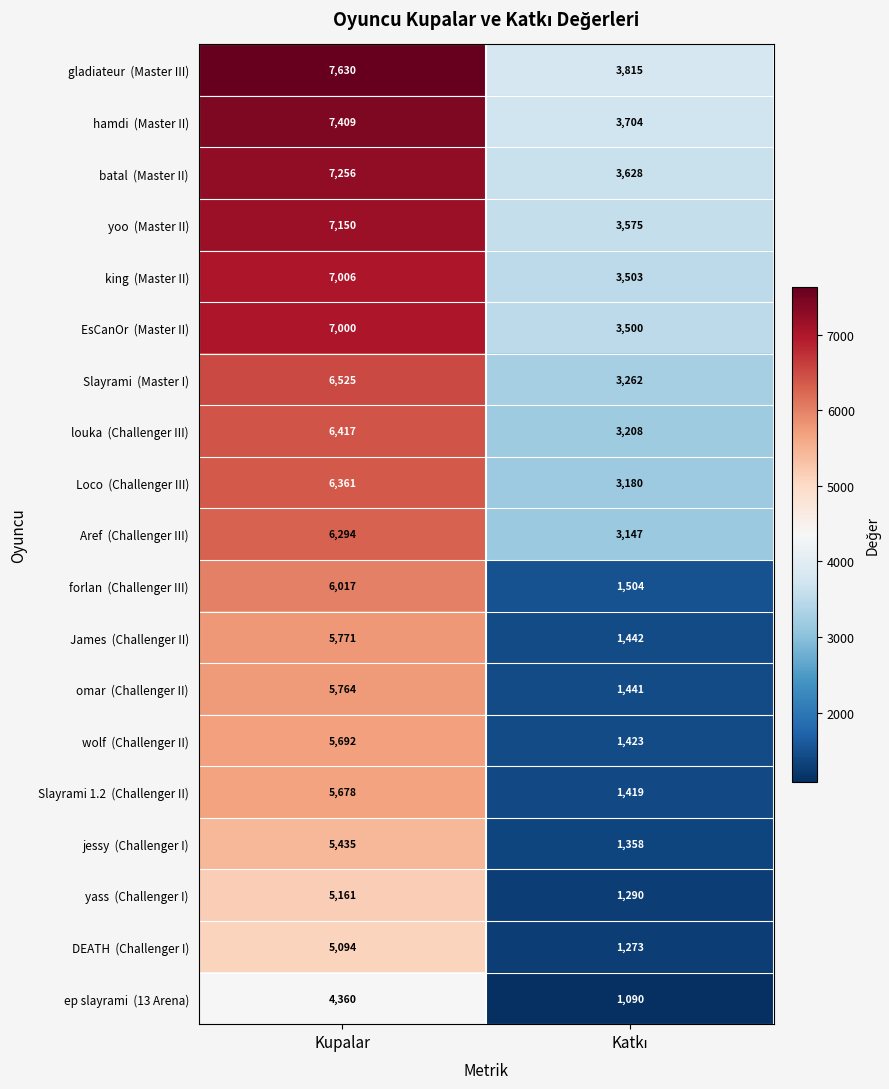

What is the difference between the highest and lowest values at Kupalar?

3270